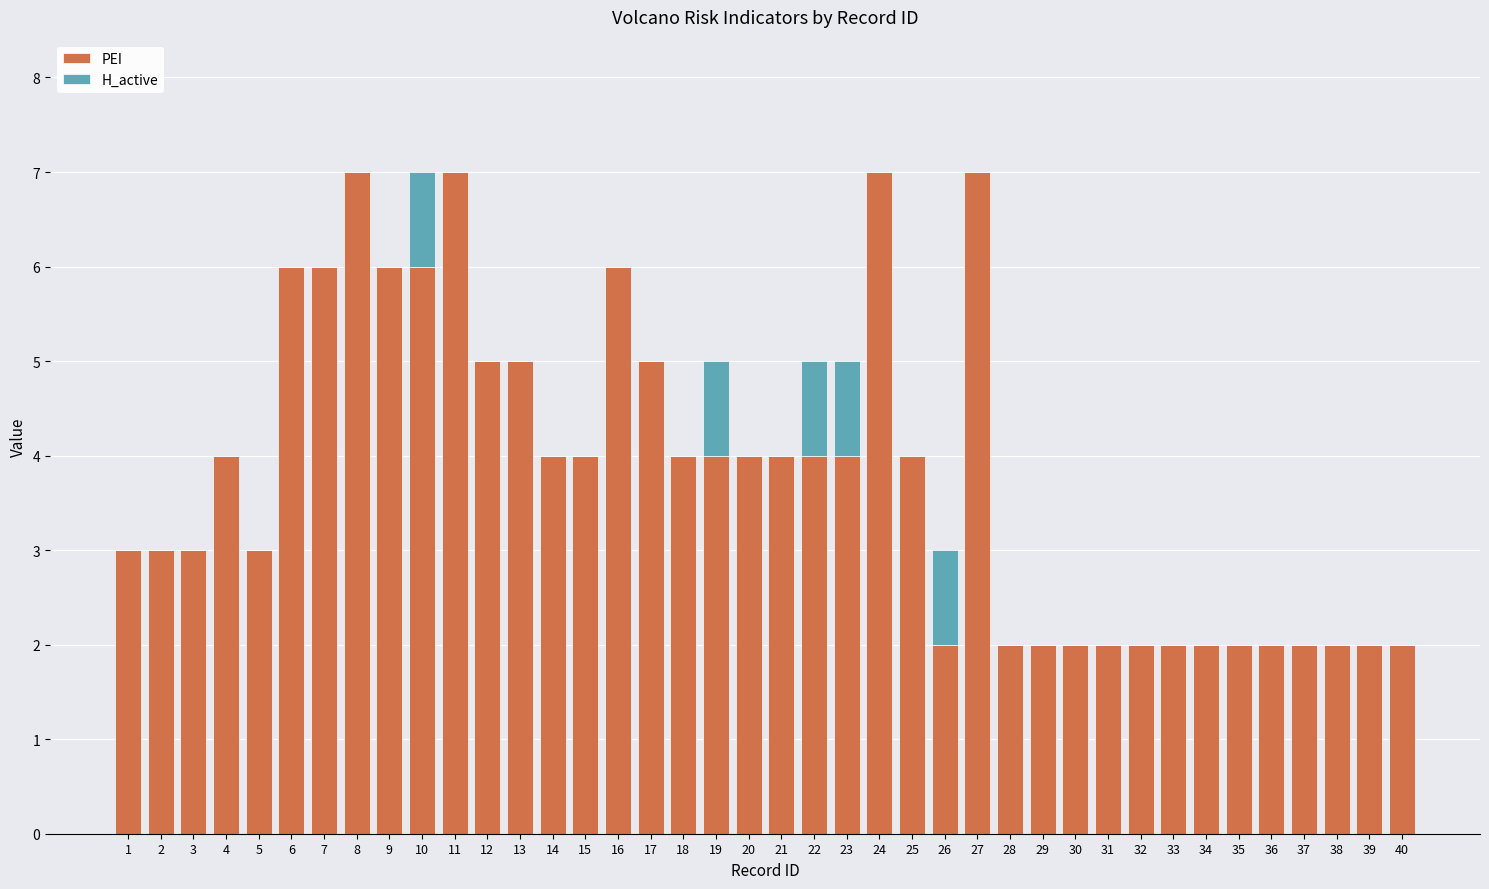

Is it true that PEI equals 6 at 7?

True